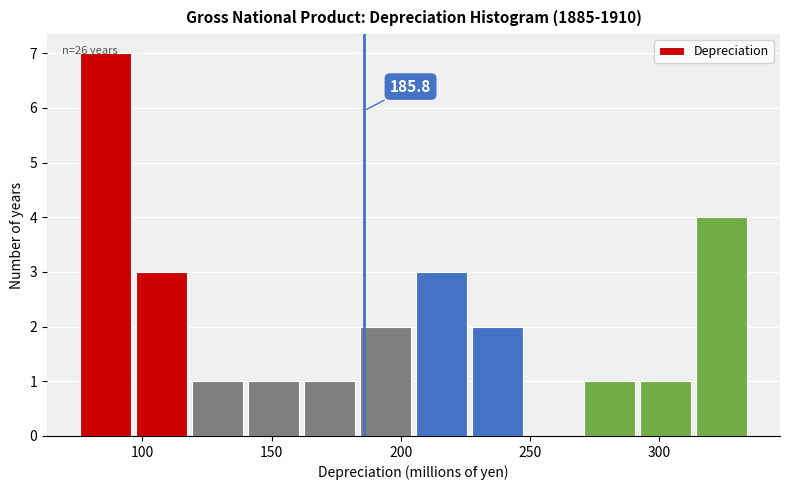

Which range on the x-axis has the tallest bar?

75 to 100